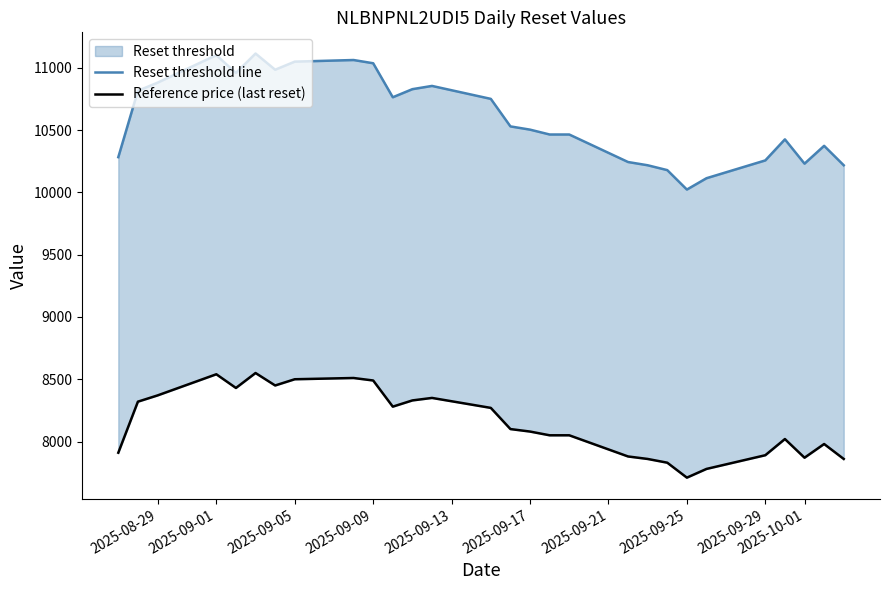

What is the value of the Reset threshold line point at the 3rd from the left?

10881